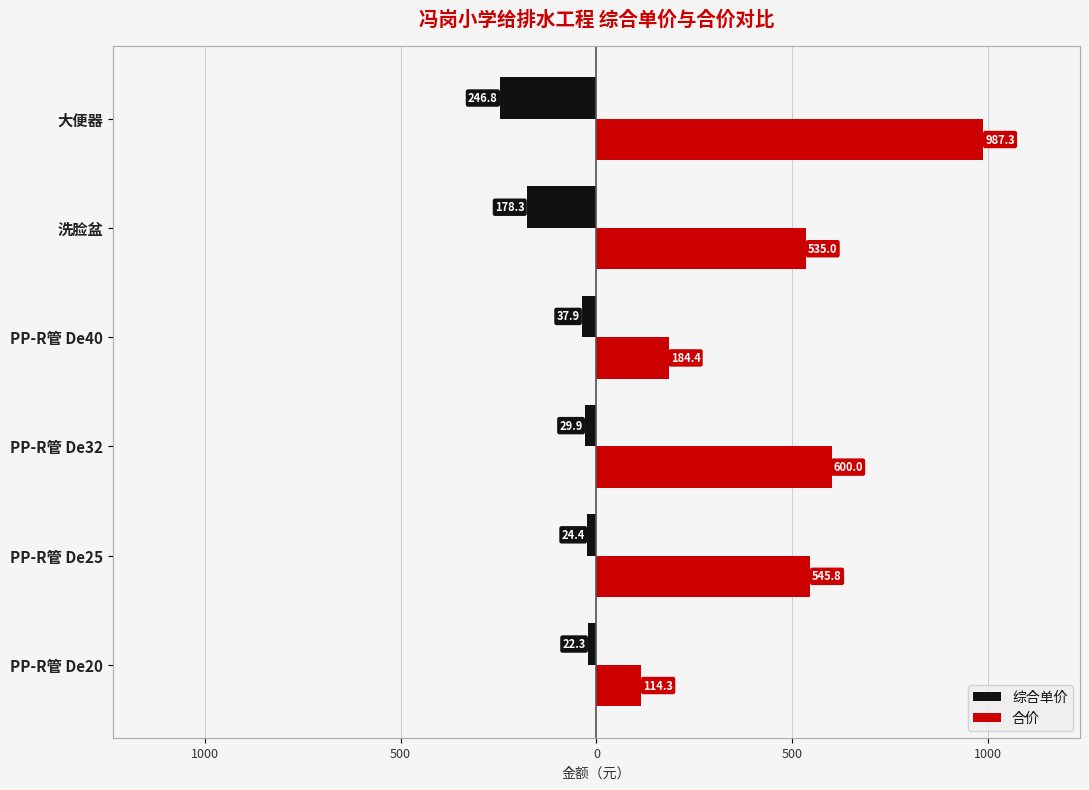

List the series in order of their overall mean, lowest first.

综合单价, 合价